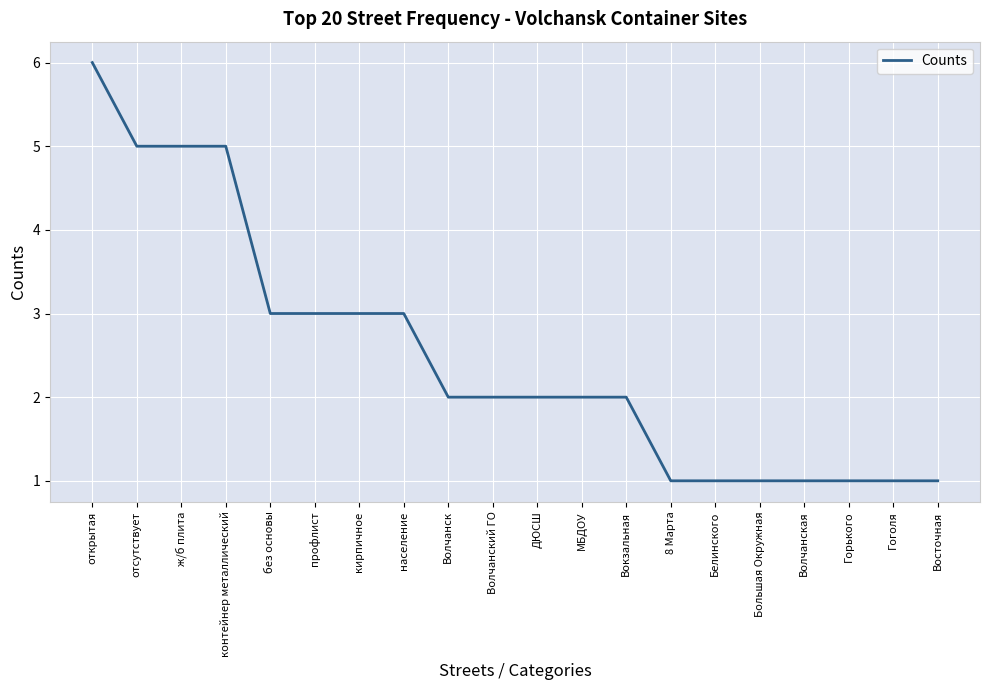

What is the difference between the maximum and minimum values?

5